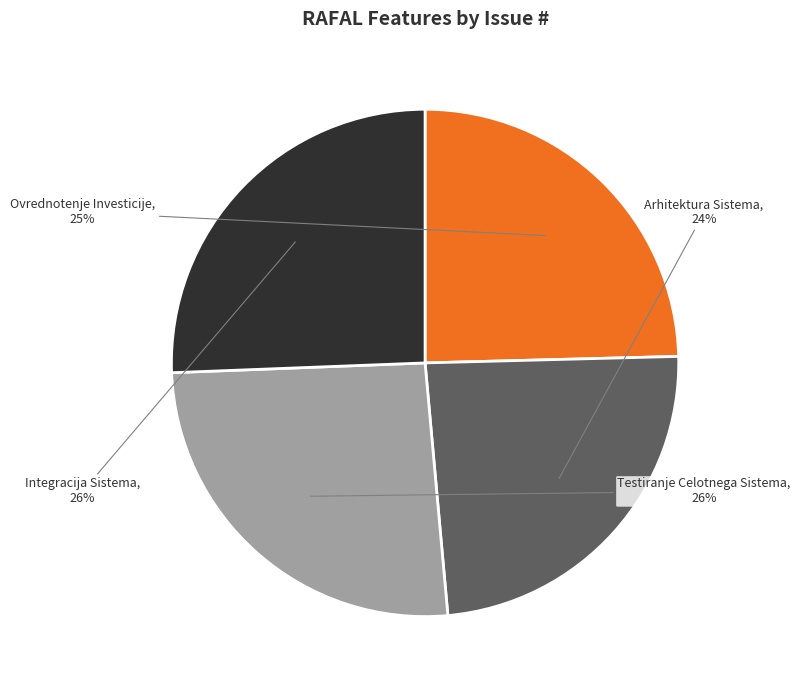

Does Arhitektura Sistema represent more than half of the total?

No